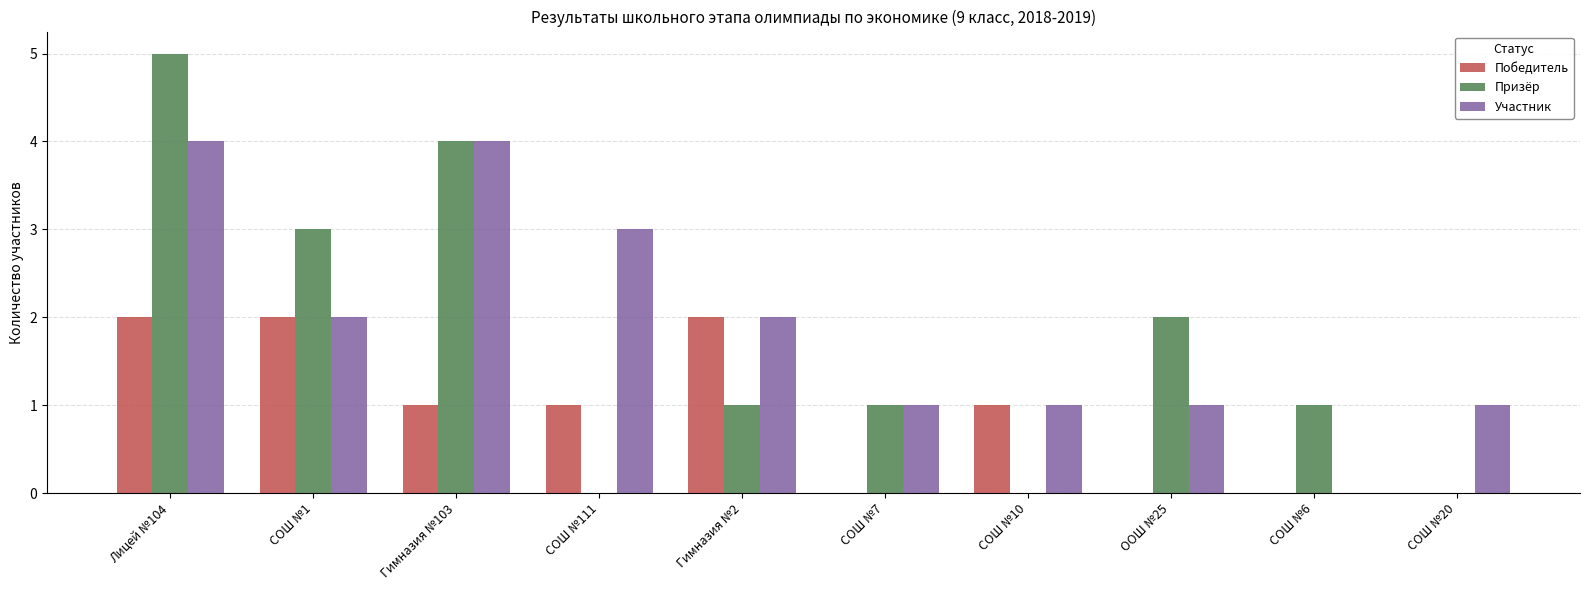

Which series has the widest spread of values?

Призёр